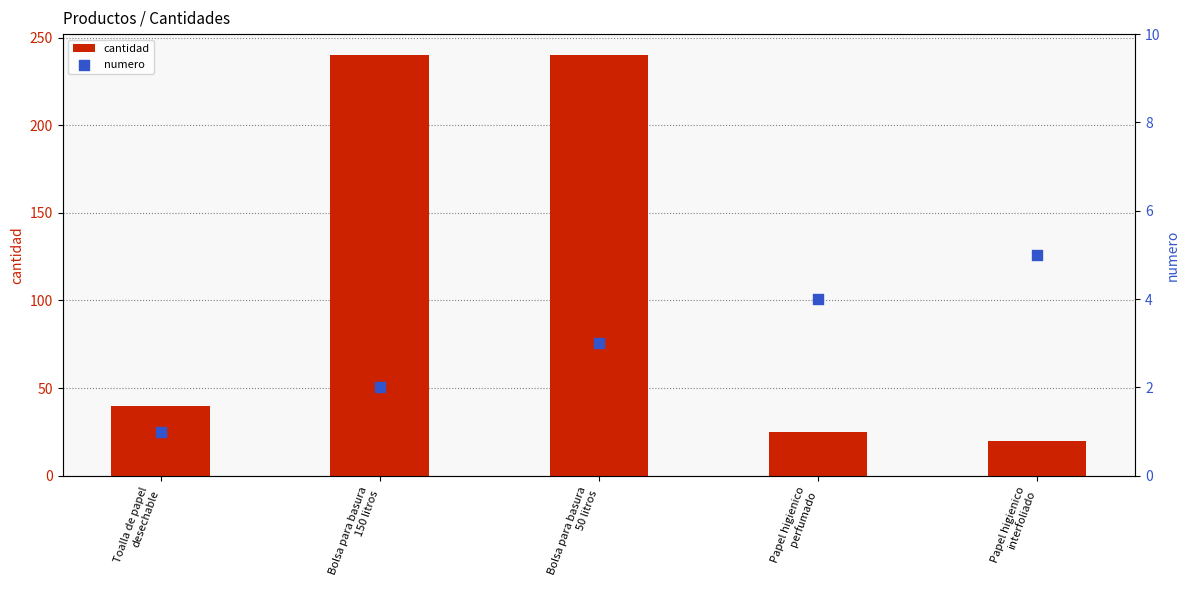

What is the total value across all series at Papel higienico
perfumado?

29